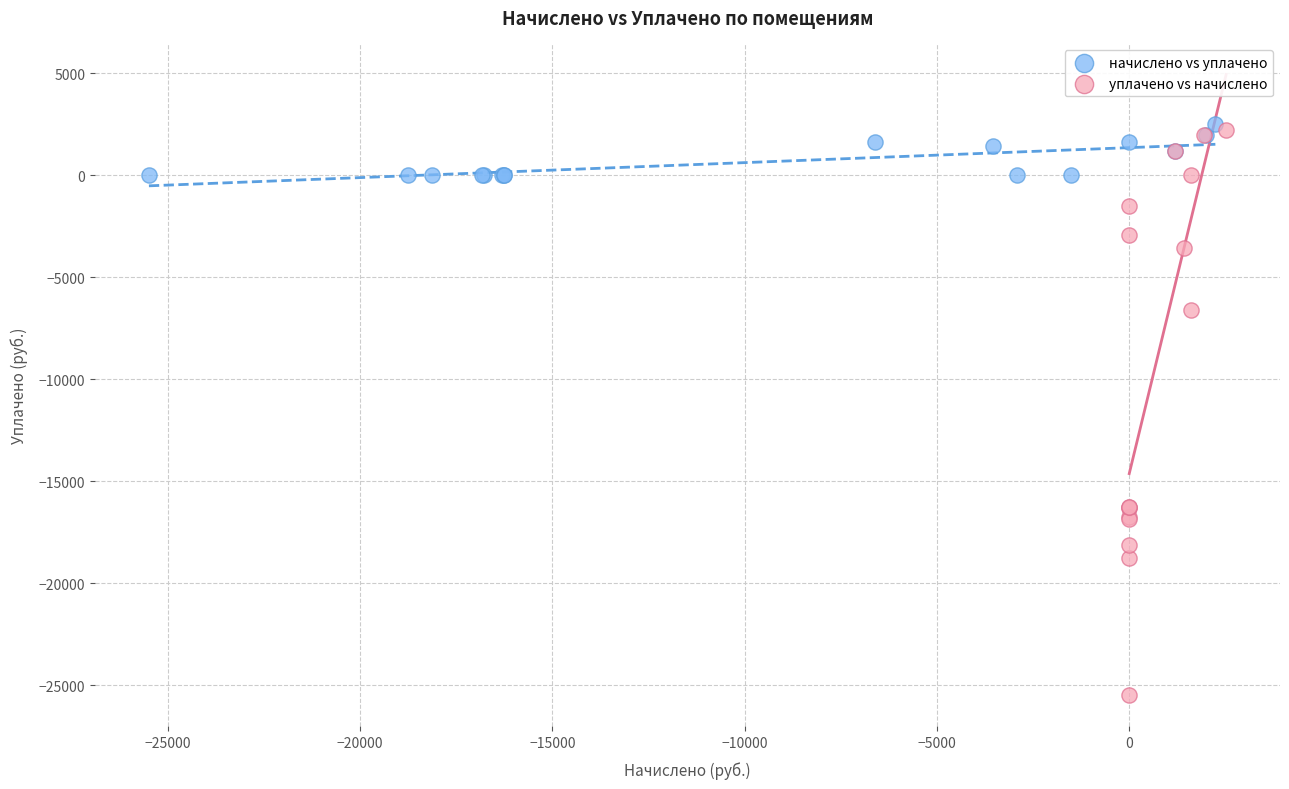

Which series has the widest spread of Y values?

уплачено vs начислено